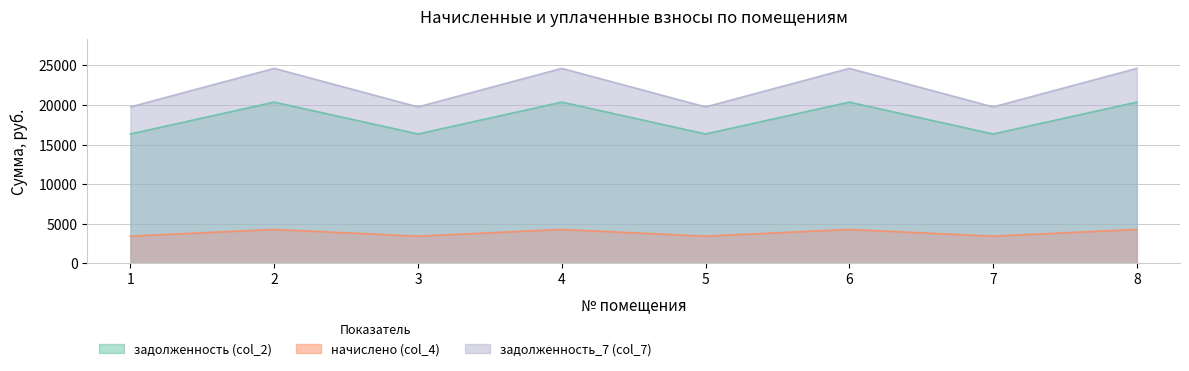

Reading left to right, list all the values displayed in this chart.

задолженность (col_2): 19761.8	24633.6	19761.8	24633.6	19761.8	24633.6	19761.8	24633.6
начислено (col_4): 16339.4	20367.5	16339.4	20367.5	16339.4	20367.5	16339.4	20367.5
задолженность_7 (col_7): 3422.4	4266.1	3422.4	4266.1	3422.4	4266.1	3422.4	4266.1